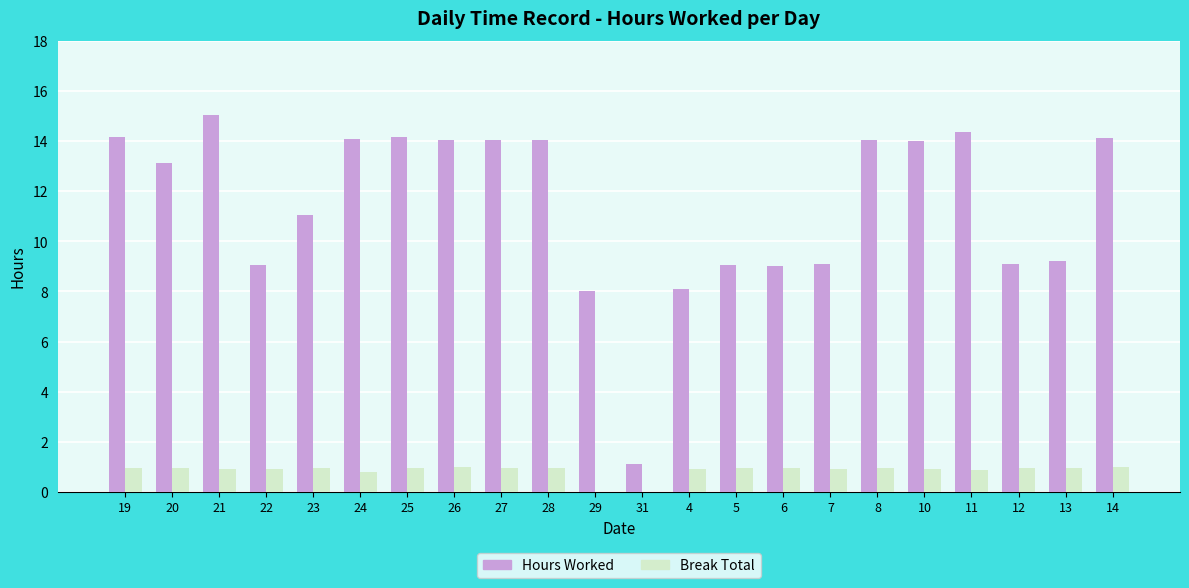

The value of Break Total at 6 is 1.0. True or false?

True